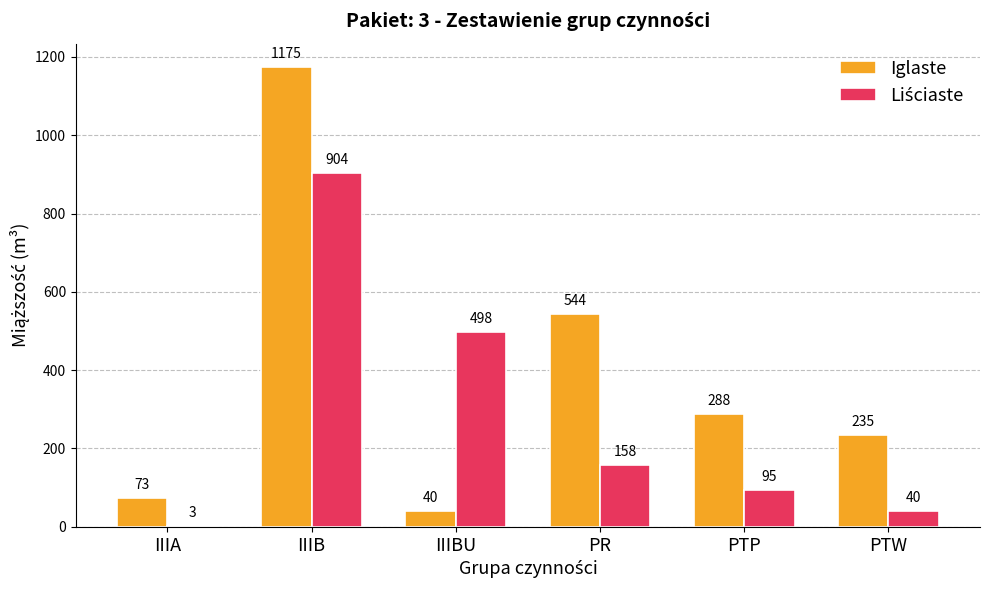

What is the total value across all series at PR?

702